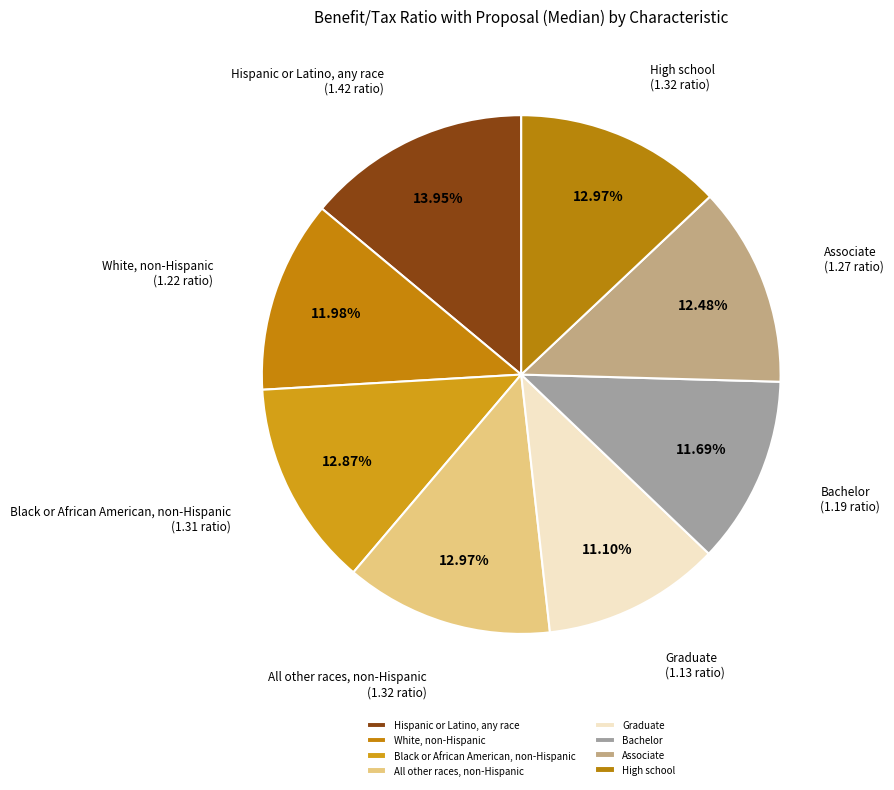

Which has a higher value, Bachelor or All other races, non-Hispanic?

All other races, non-Hispanic